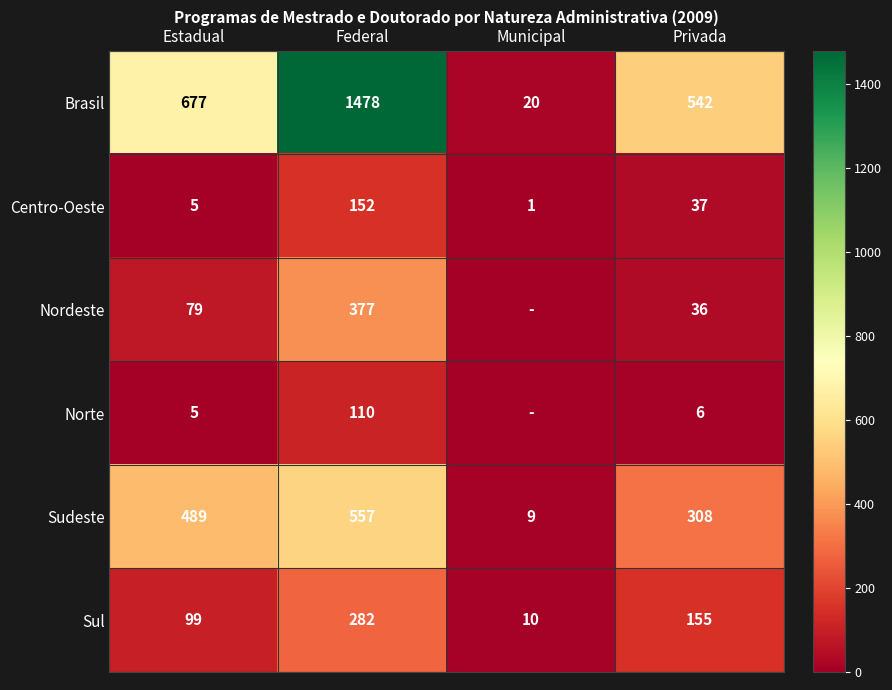

How many distinct data groups are displayed?

6